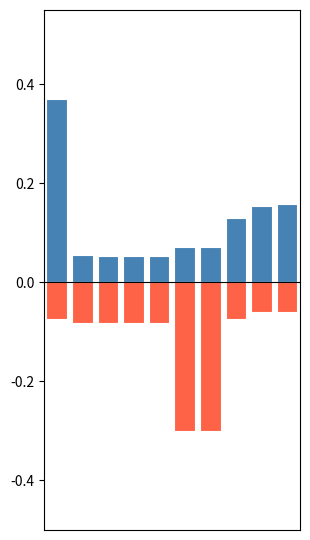

What is the value of the id bar at the 4th from the left?

0.1